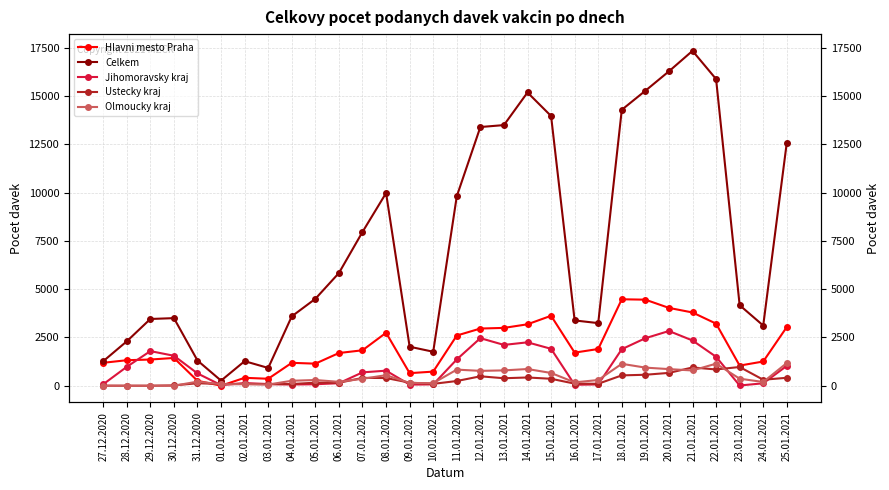

How many times do Hlavni mesto Praha and Jihomoravsky kraj cross each other?

2